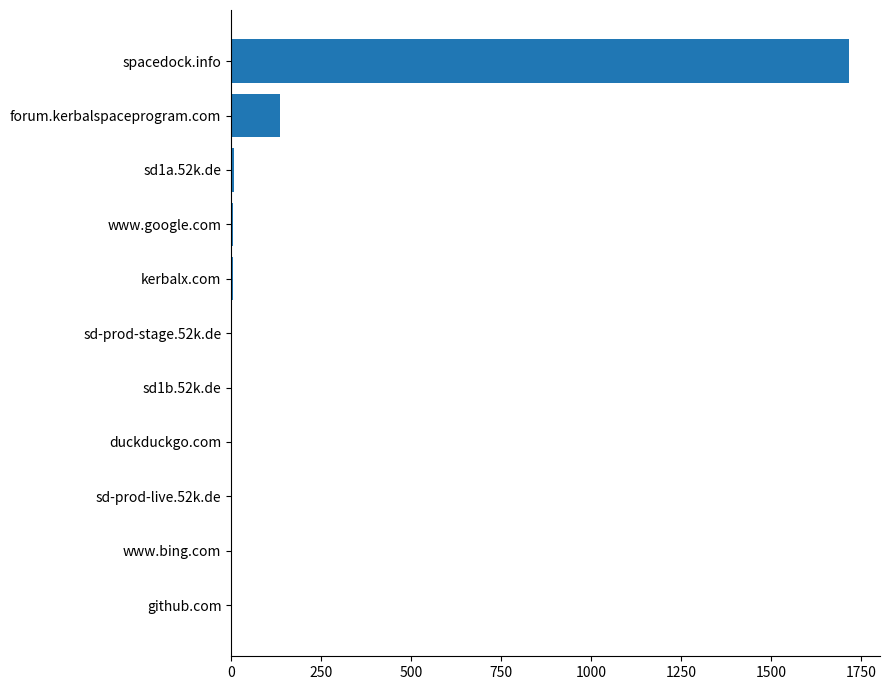

Is it true that the value at spacedock.info is 1717?

True